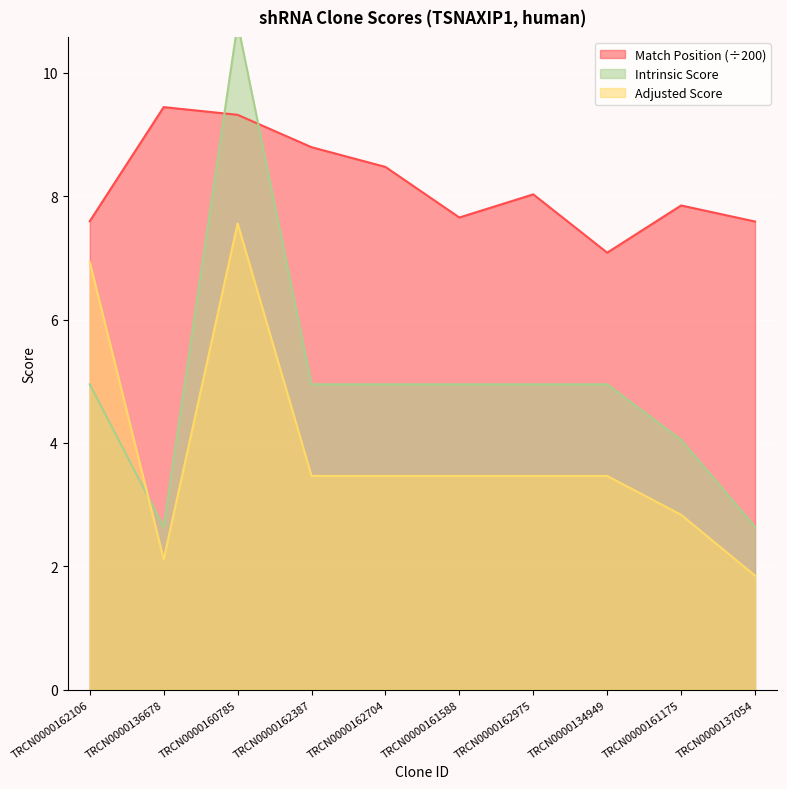

After their last crossing, which series has the higher values: Intrinsic Score or Match Position?

Match Position